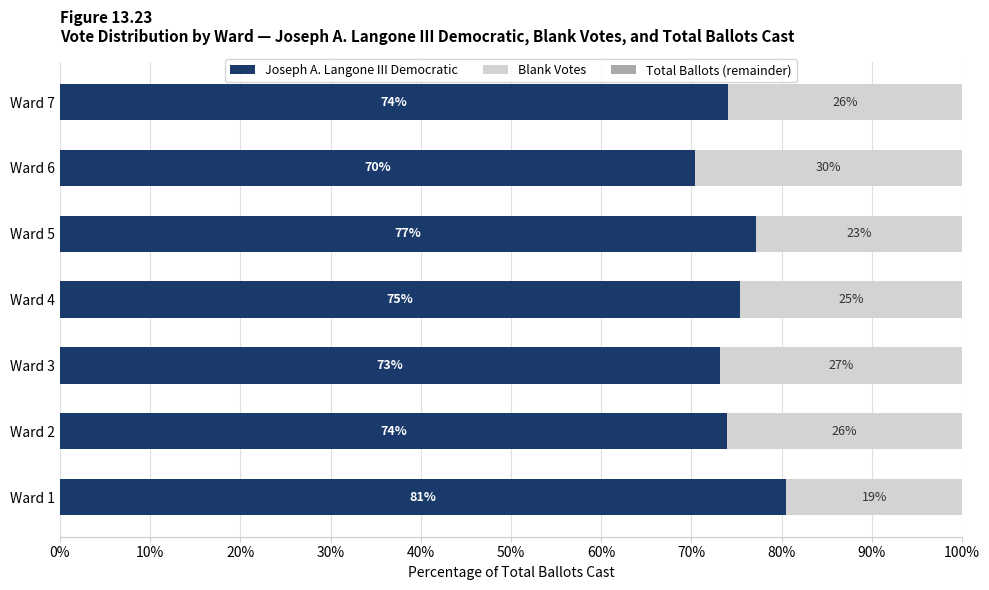

What is the difference between the maximum and second lowest values in the Blank Votes series?

6.7